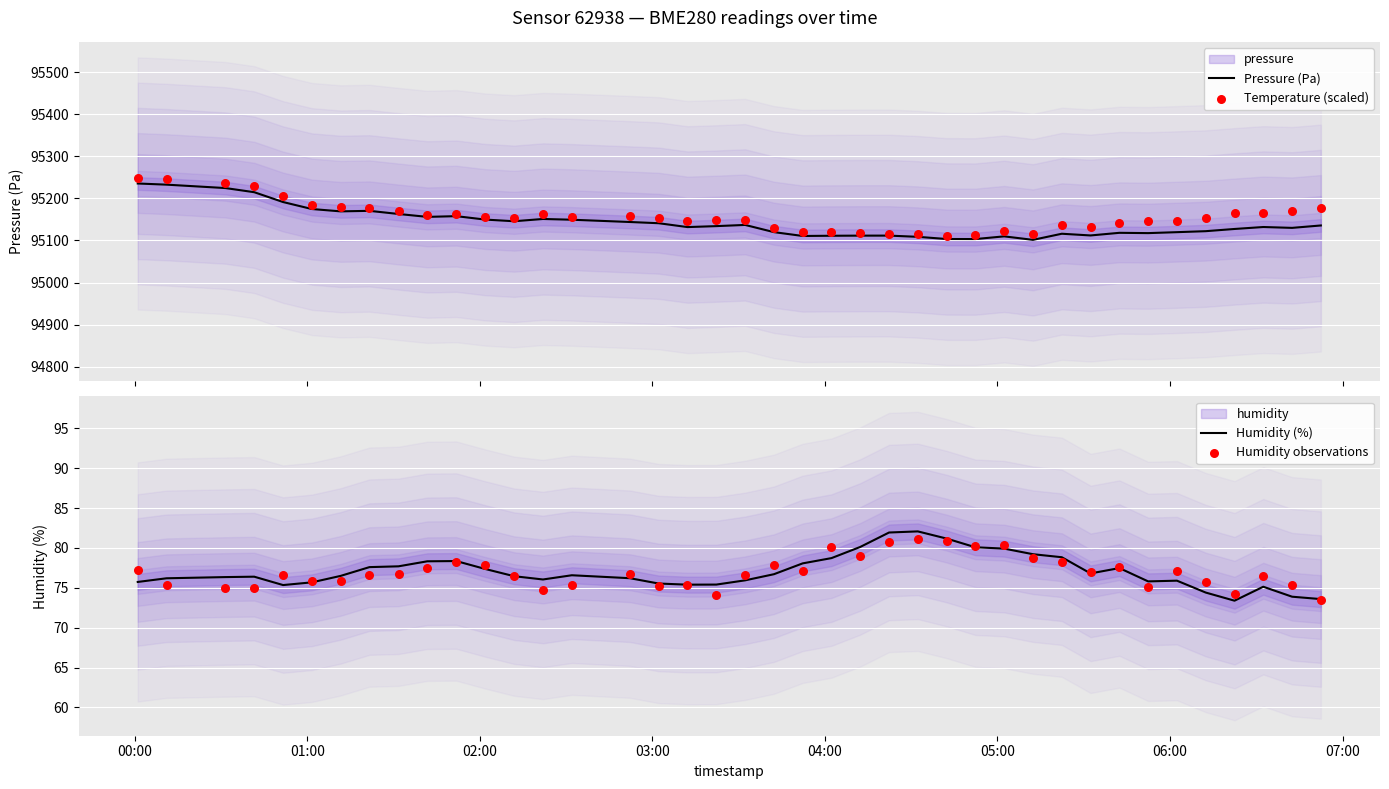

At which category is the sum across all series the highest?

00:00